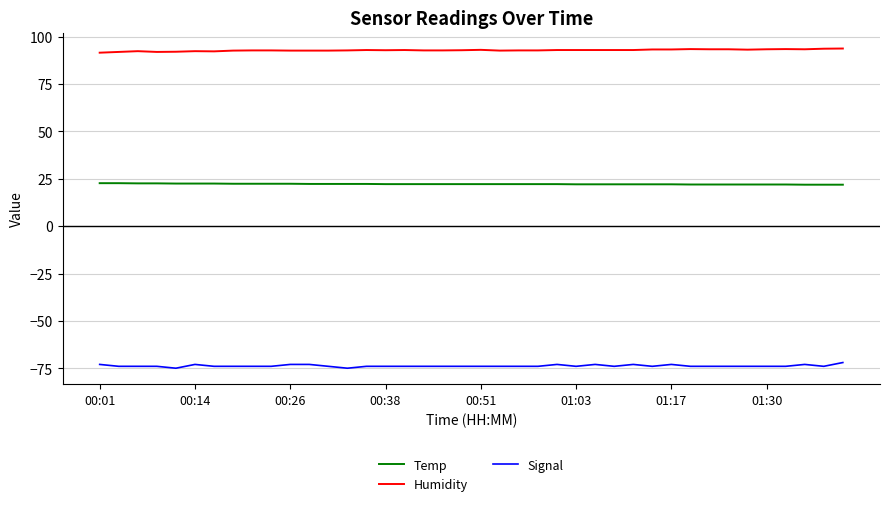

Which series has the largest total across all categories?

Humidity